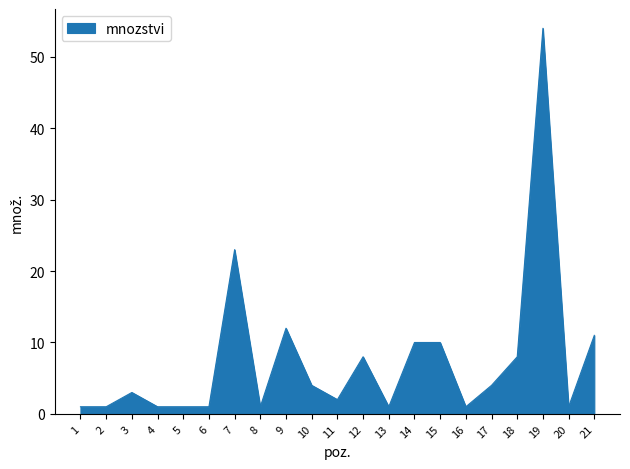

At which label is the value closest to 27?

7